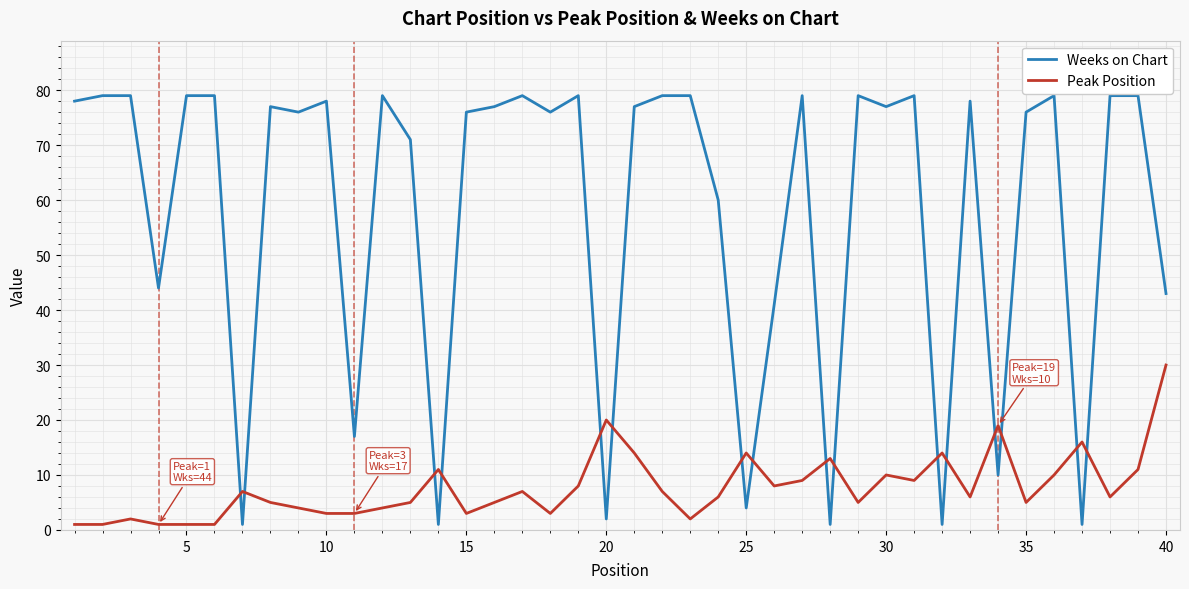

Which series ends up on top after the final intersection of Peak Position and Weeks on Chart?

Weeks on Chart